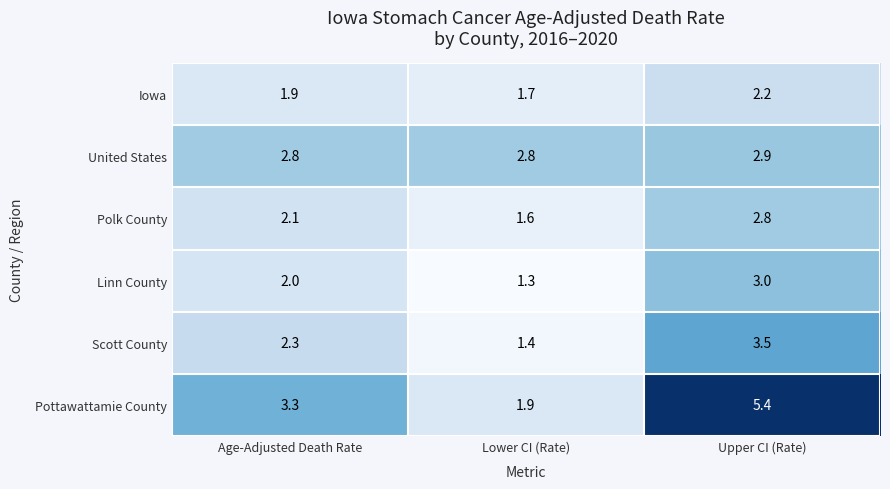

What is the sum of all Iowa values?

5.8